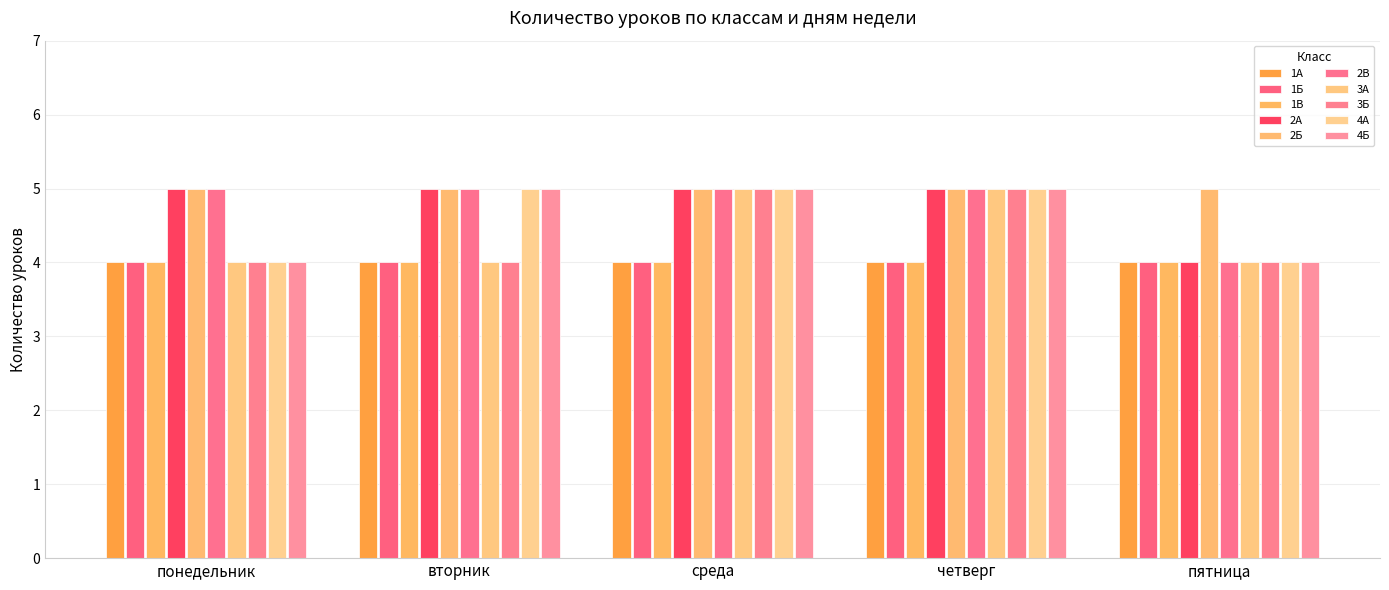

What is the label of the 5th bar from the left?

пятница